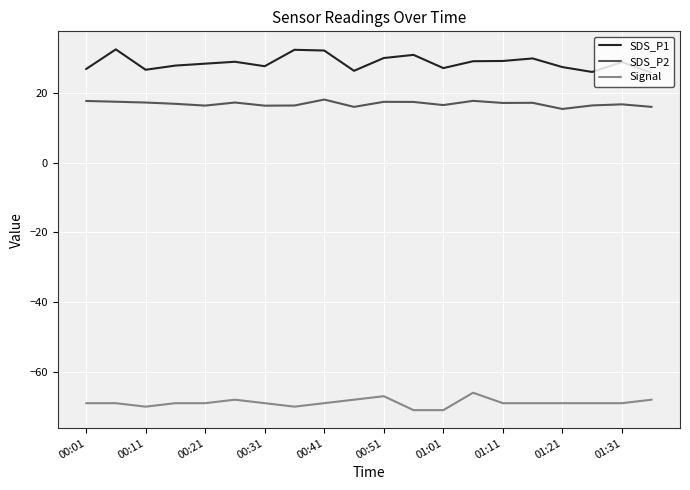

Which series has the widest spread of values?

SDS_P1